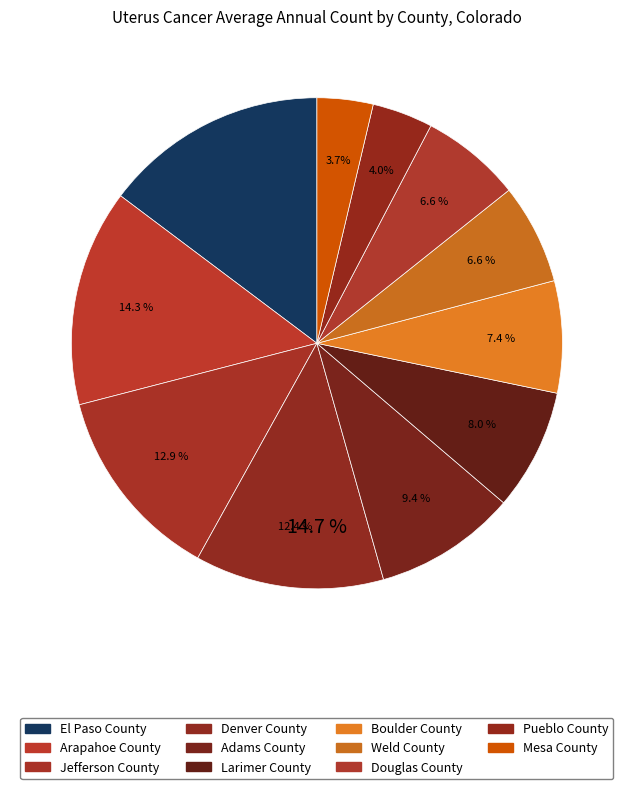

What percentage is the Larimer County slice, to the nearest percent?

8%